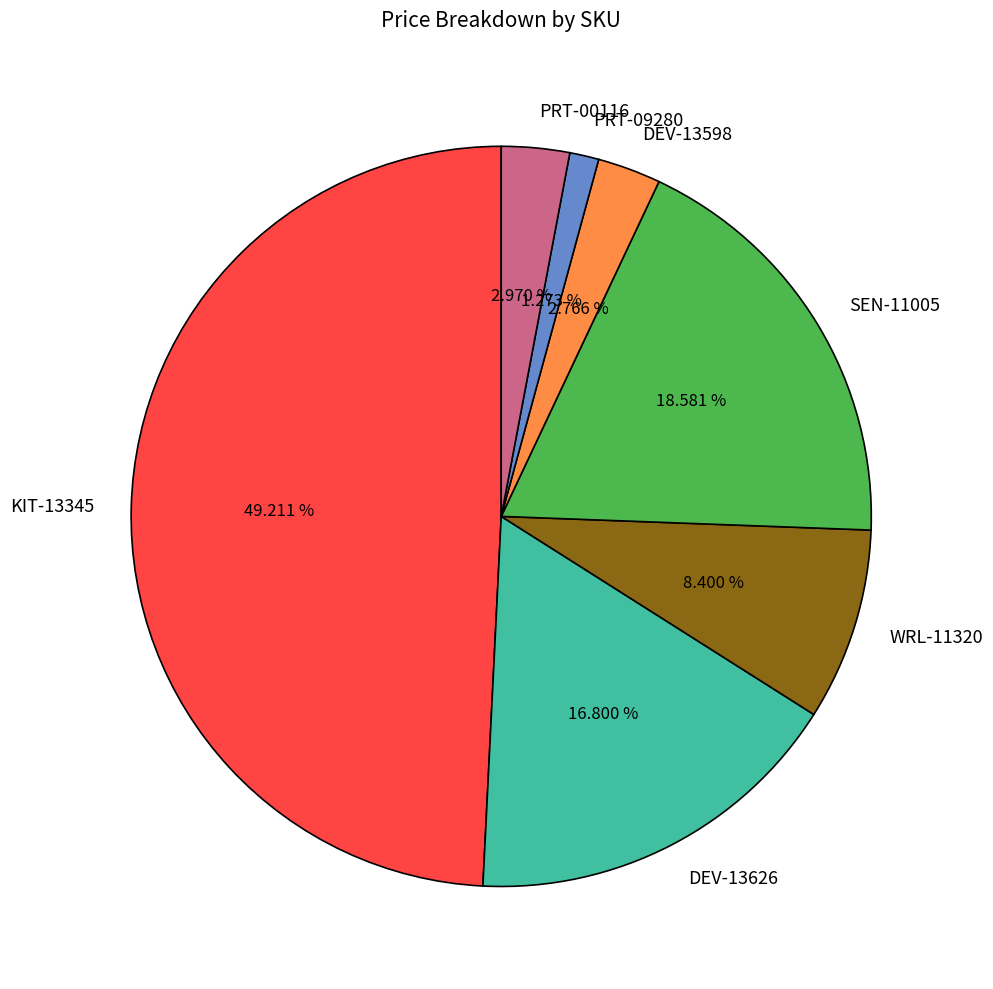

How much of the chart is everything except PRT-00116?

97.0%